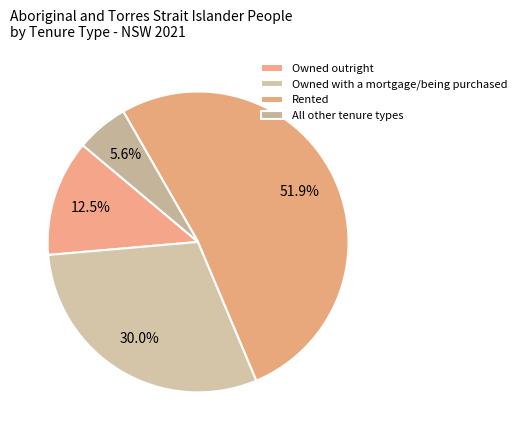

To the nearest percent, what percentage of the pie is Rented?

52%